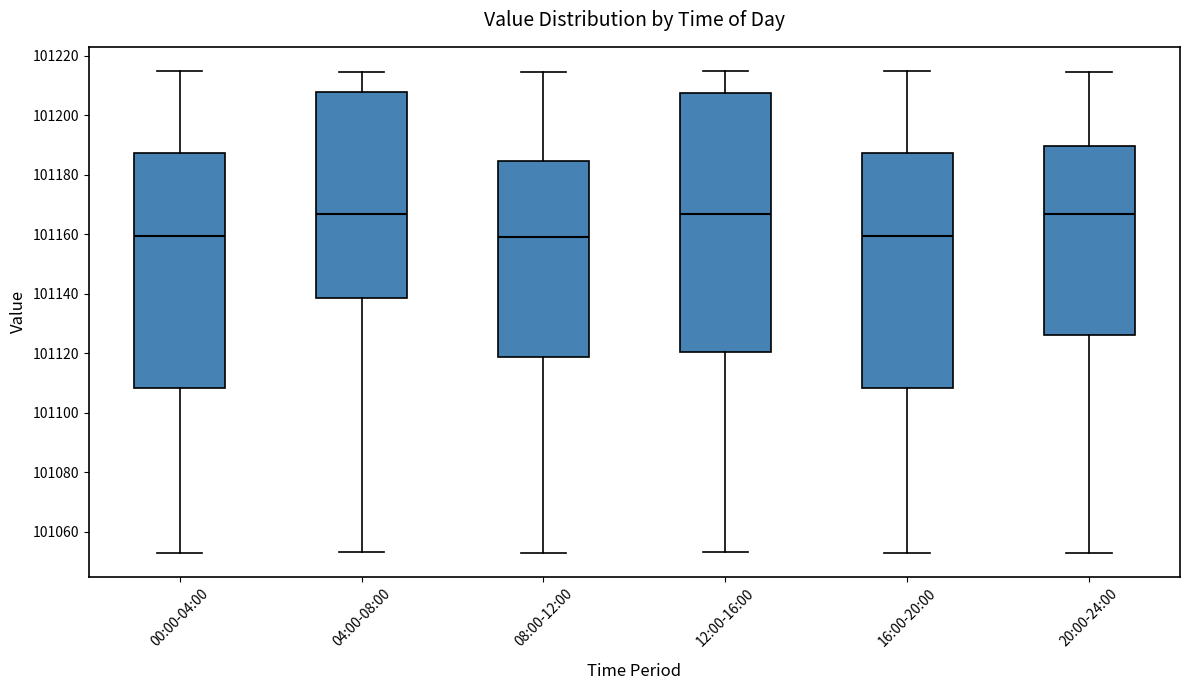

Where does the upper whisker of the box for 00:00-04:00 end on the y-axis? The values are not printed on the chart, so give them approximately, as read against the axis.

101214